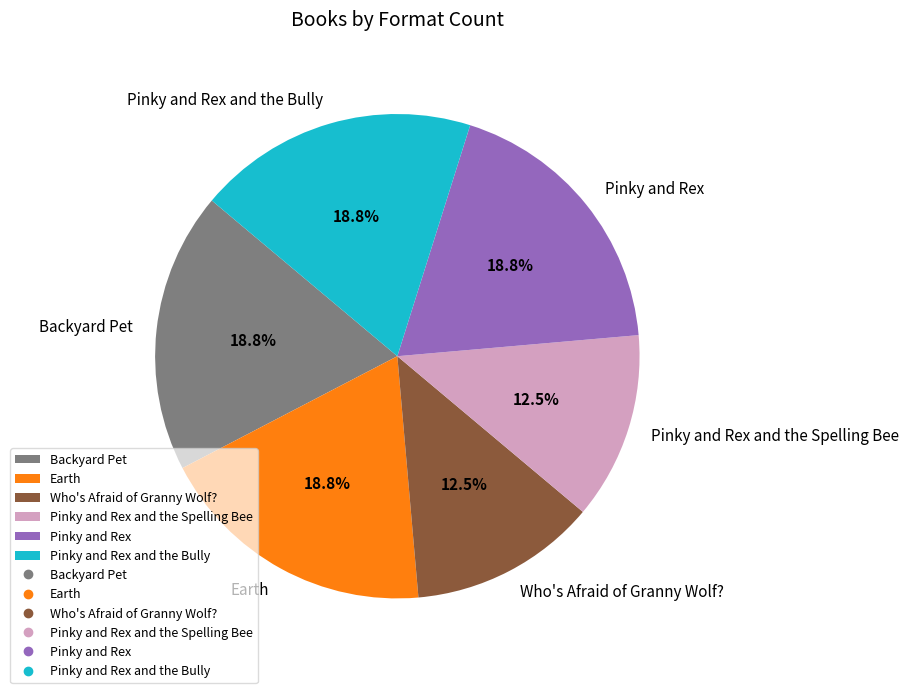

True or false: Pinky and Rex and the Bully accounts for 19% of the total.

True